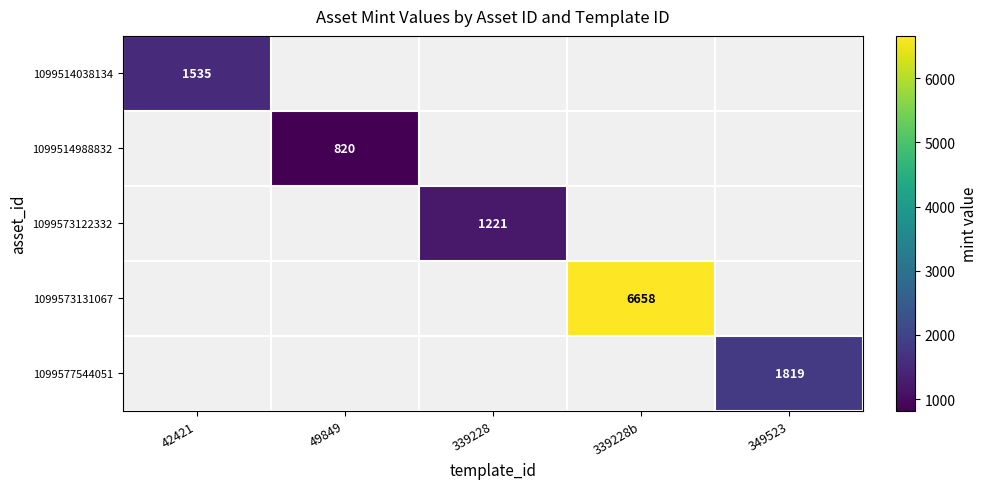

The value of 1099573122332 at 339228 is 1805. True or false?

False